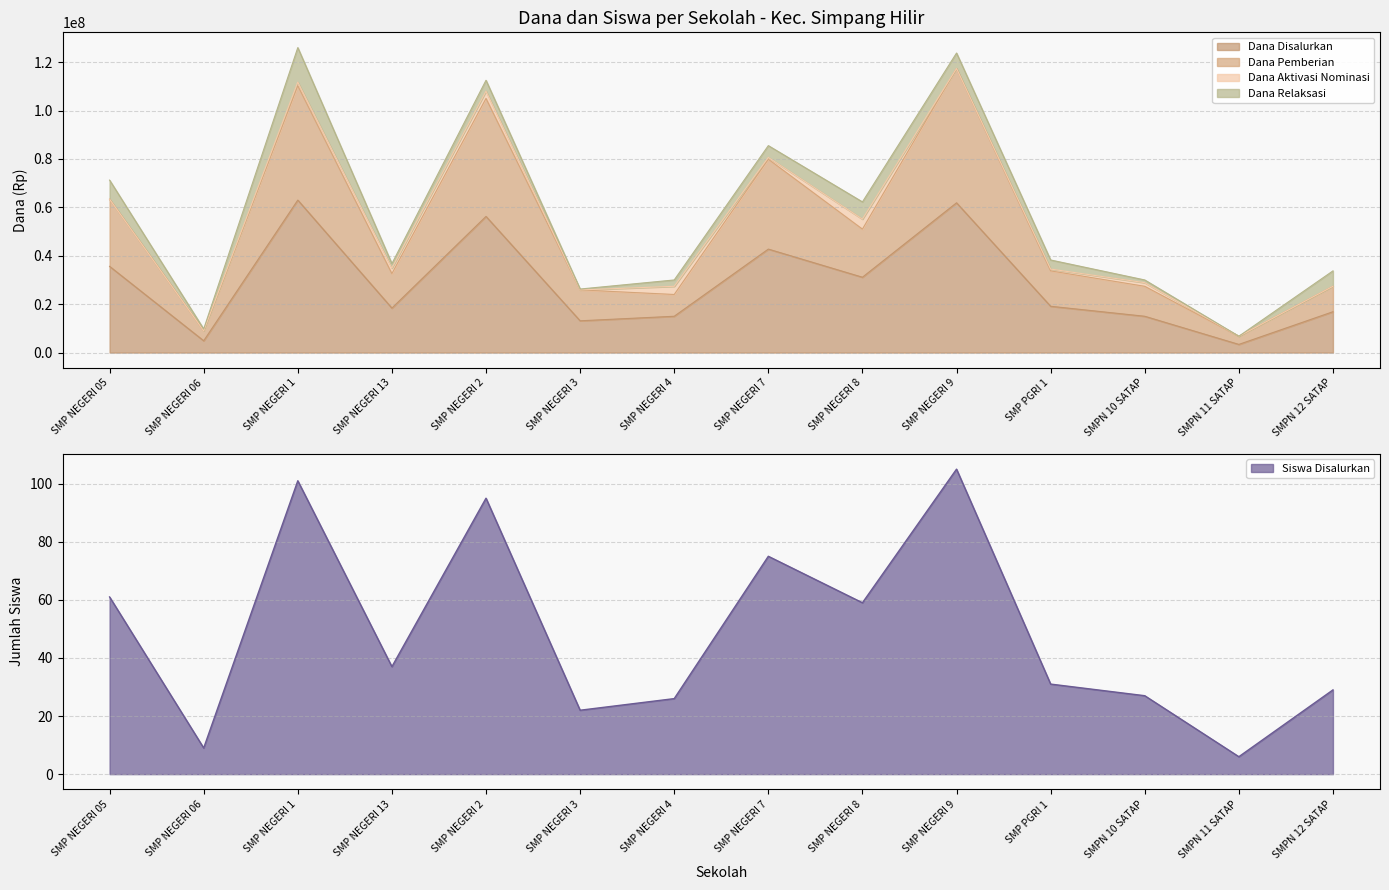

Between SMP NEGERI 1 and SMPN 11 SATAP, which series saw the biggest shift?

Dana Pemberian